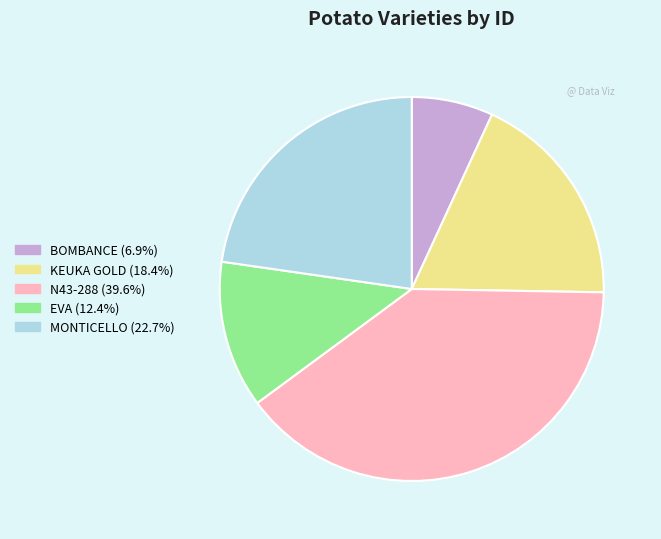

Which slice is the largest?

N43-288